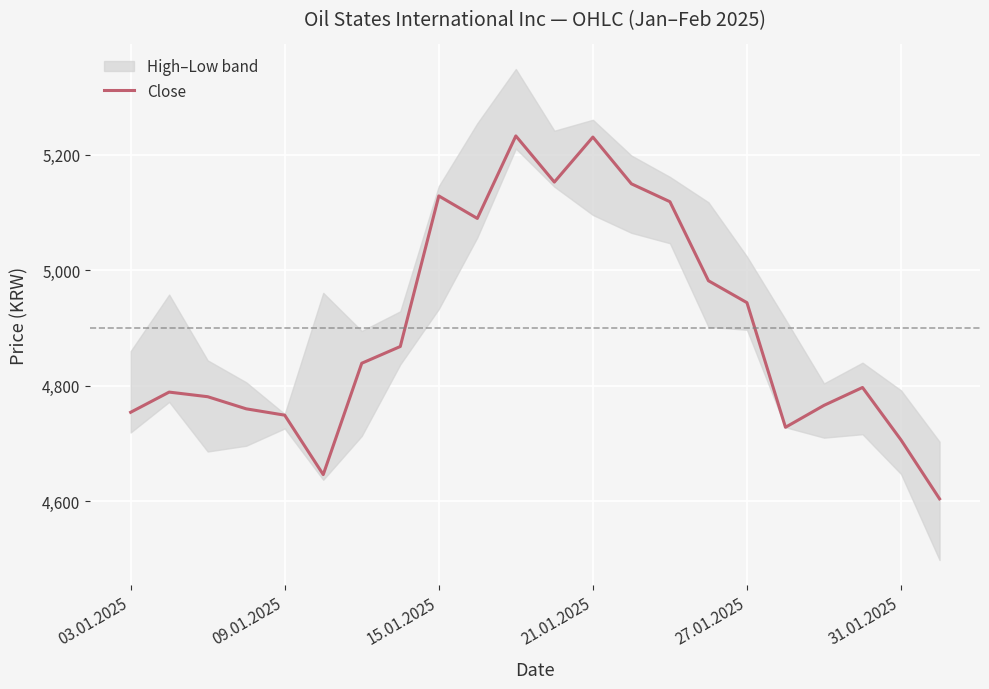

What is the maximum value shown in the chart?

5233